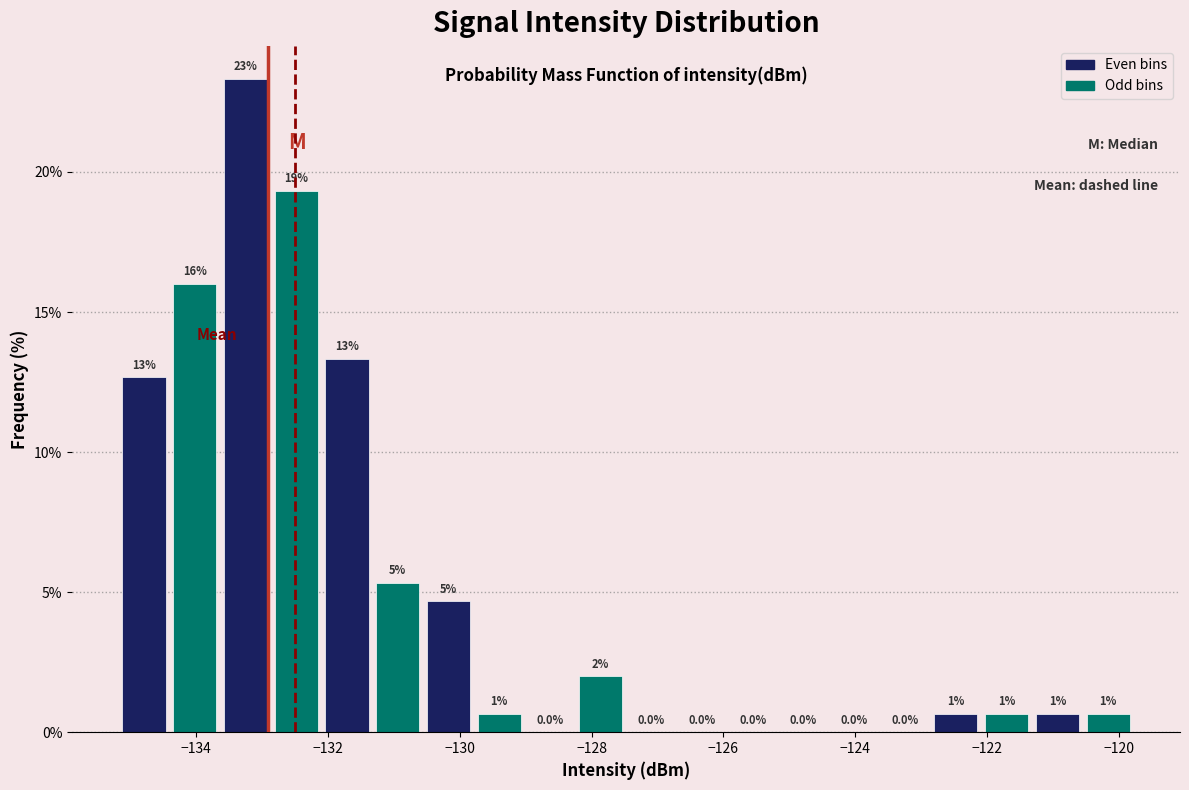

Read against the x-axis, roughly where is the centre of the tallest bar?

-133.2